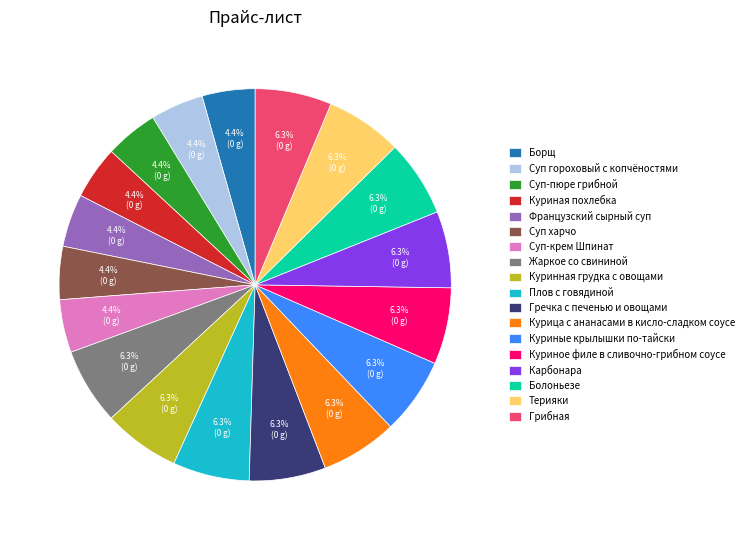

How much of the chart is everything except Борщ?

95.6%